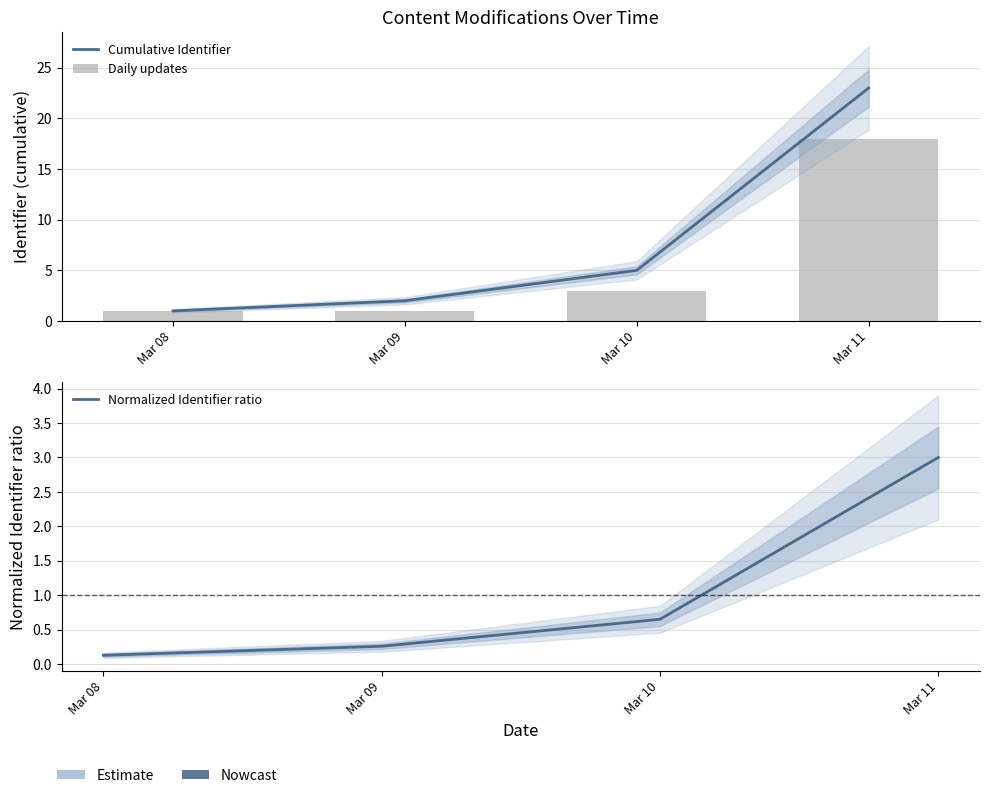

The value of Normalized Identifier ratio at Mar 08 is 0.0. True or false?

False